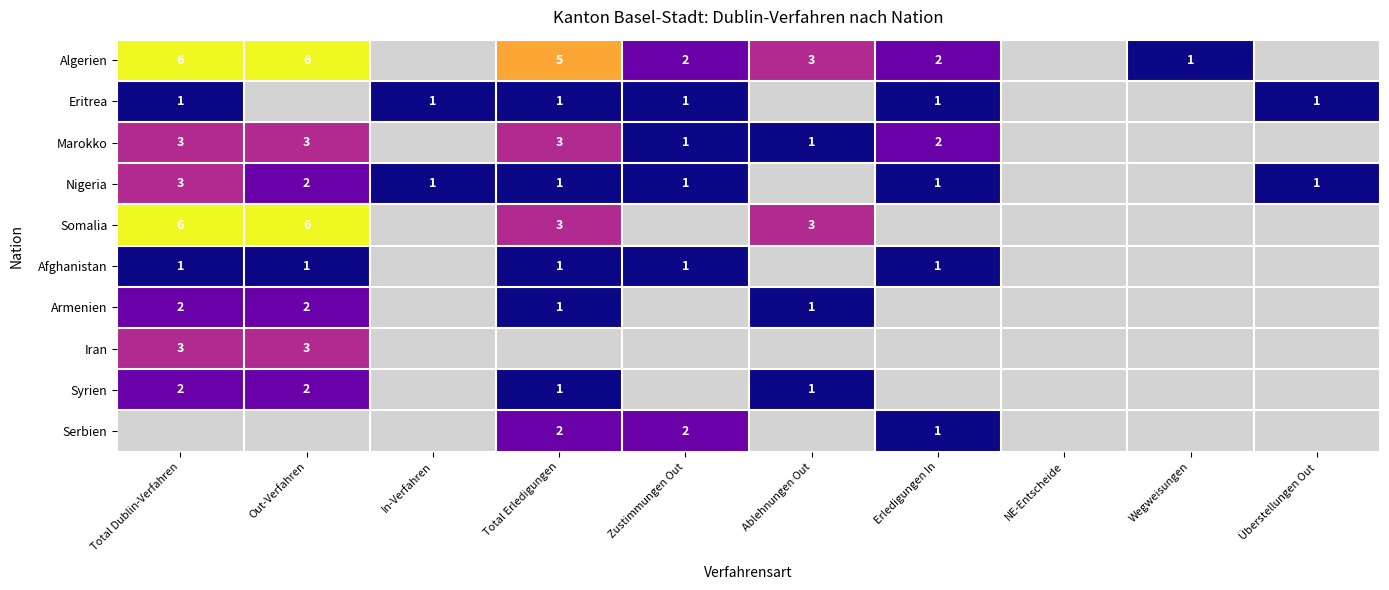

At how many categories does at least one series exceed 2?

4